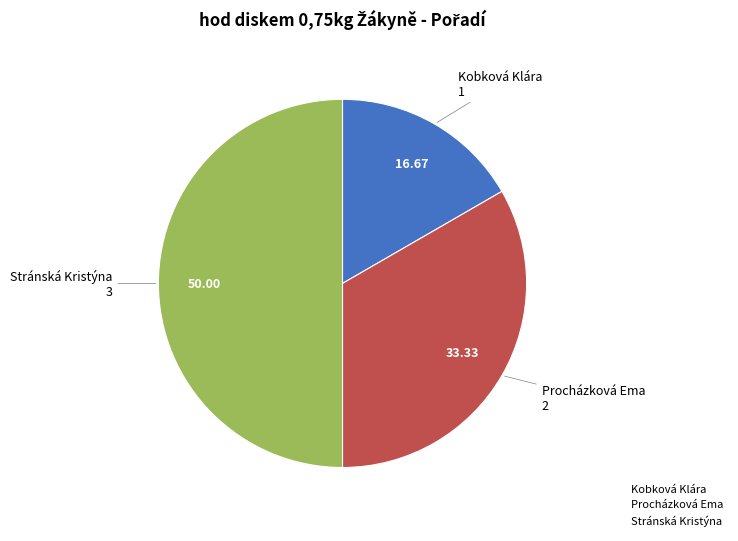

Between Kobková Klára and Stránská Kristýna, which is larger?

Stránská Kristýna